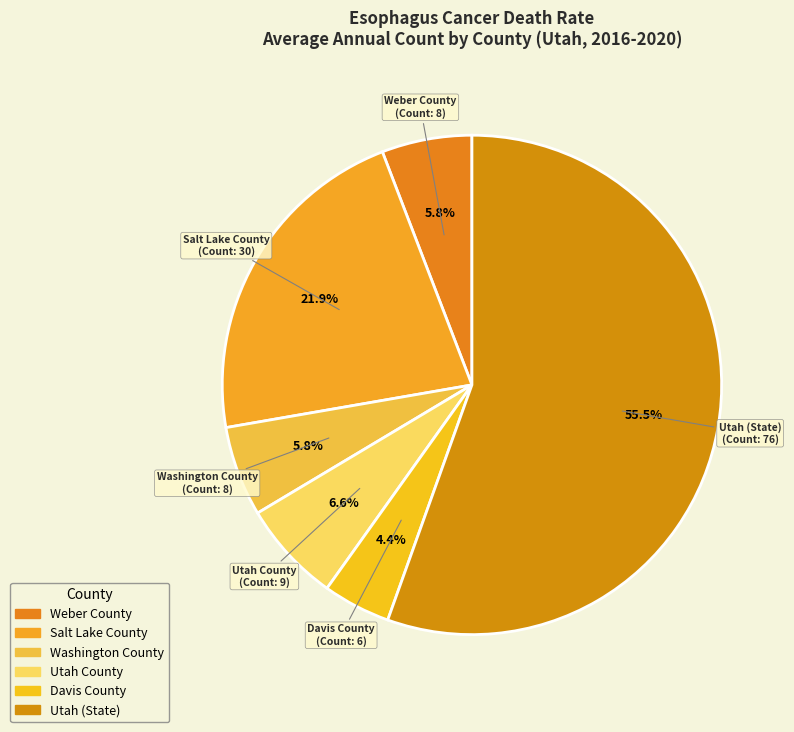

To the nearest percent, what is the difference between the Washington County and Salt Lake County slice percentages?

16%